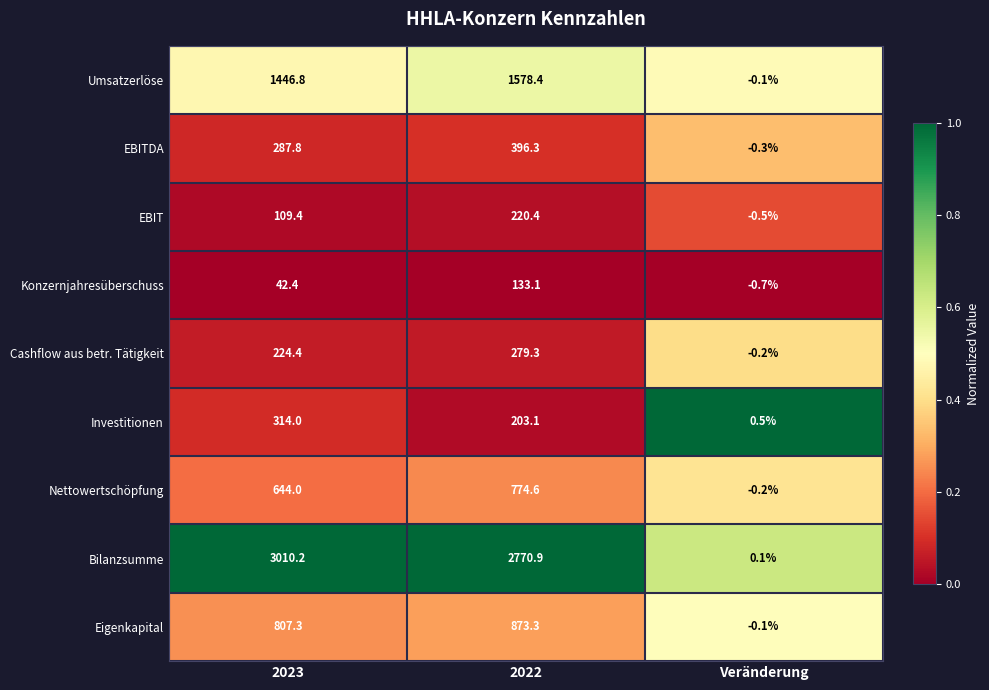

Reading left to right, list all the values displayed in this chart.

Umsatzerlöse: 2023=1446.8	2022=1578.4	Veränderung=-0.1
EBITDA: 2023=287.8	2022=396.3	Veränderung=-0.3
EBIT: 2023=109.4	2022=220.4	Veränderung=-0.5
Konzernjahresüberschuss: 2023=42.4	2022=133.1	Veränderung=-0.7
Cashflow aus betr. Tätigkeit: 2023=224.4	2022=279.3	Veränderung=-0.2
Investitionen: 2023=314.0	2022=203.1	Veränderung=0.5
Nettowertschöpfung: 2023=644.0	2022=774.6	Veränderung=-0.2
Bilanzsumme: 2023=3010.2	2022=2770.9	Veränderung=0.1
Eigenkapital: 2023=807.3	2022=873.3	Veränderung=-0.1